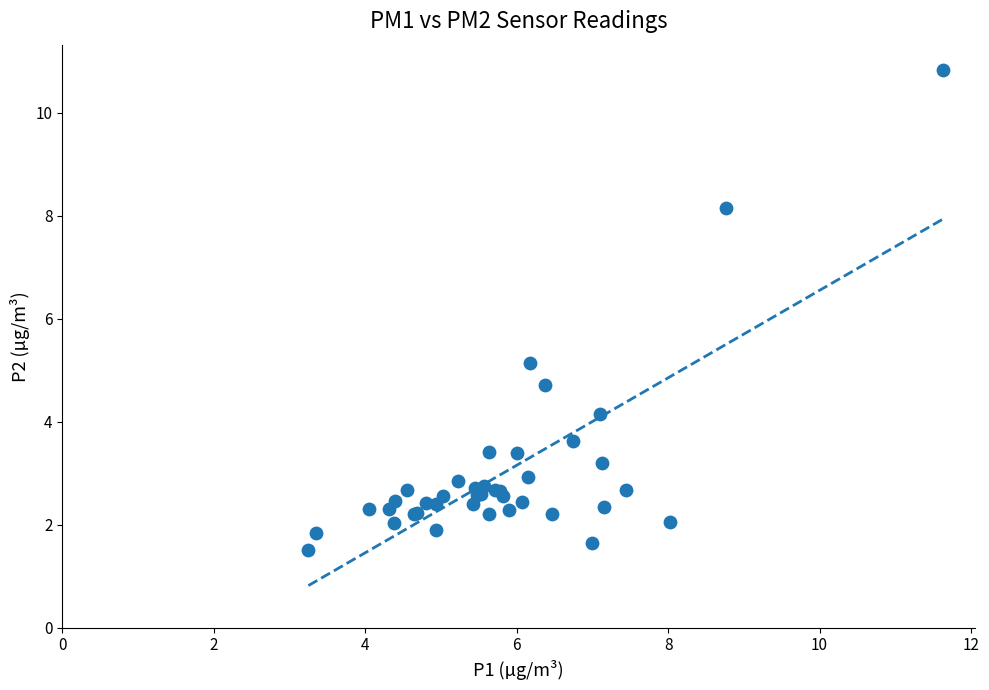

What Y value in the scatter plot is closest to 6?

5.1